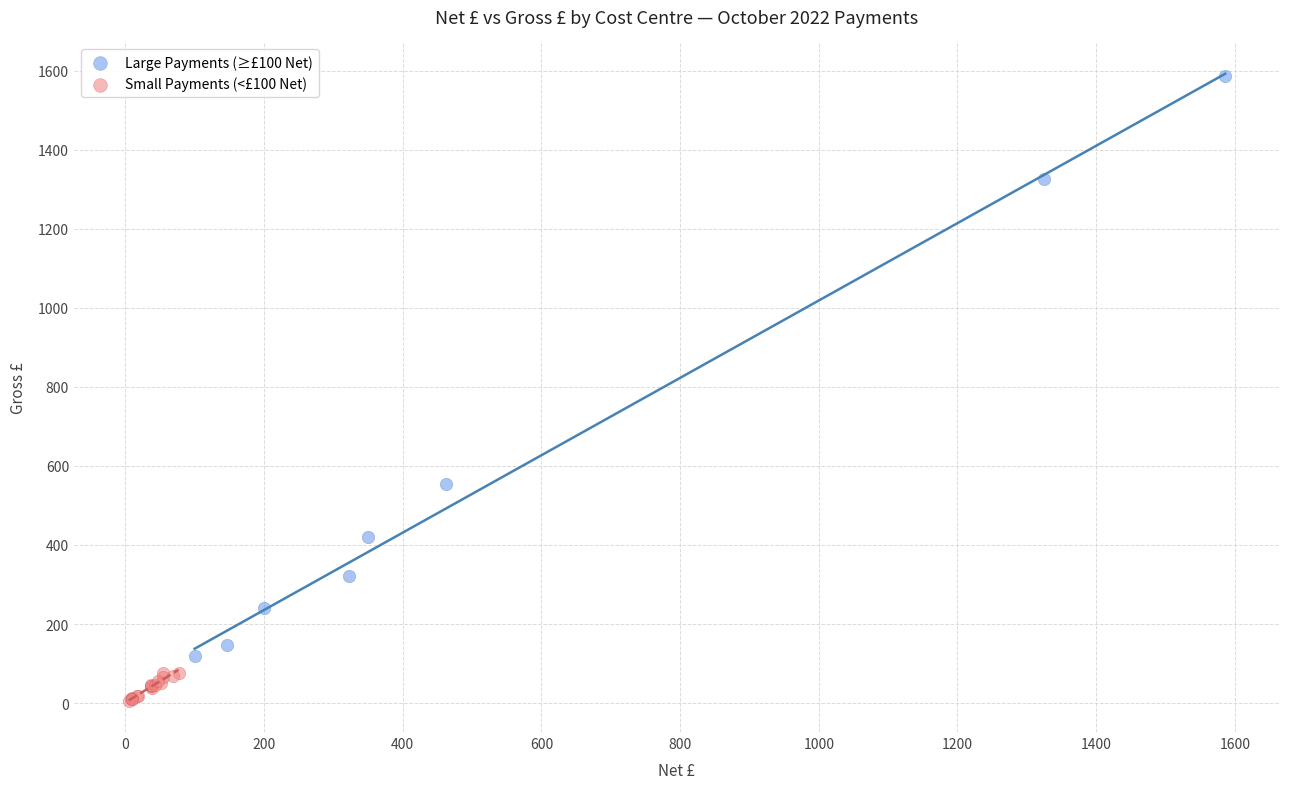

Which series reaches the maximum Y coordinate?

Large Payments (≥£100 Net)